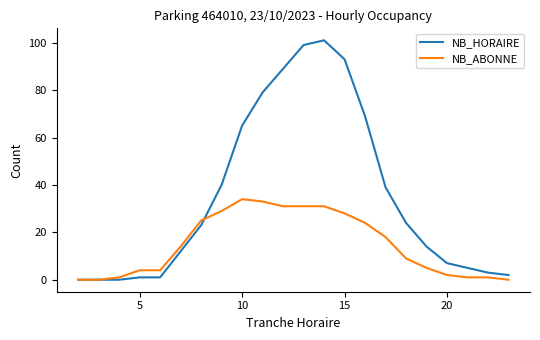

What is the maximum value shown in the chart?

101